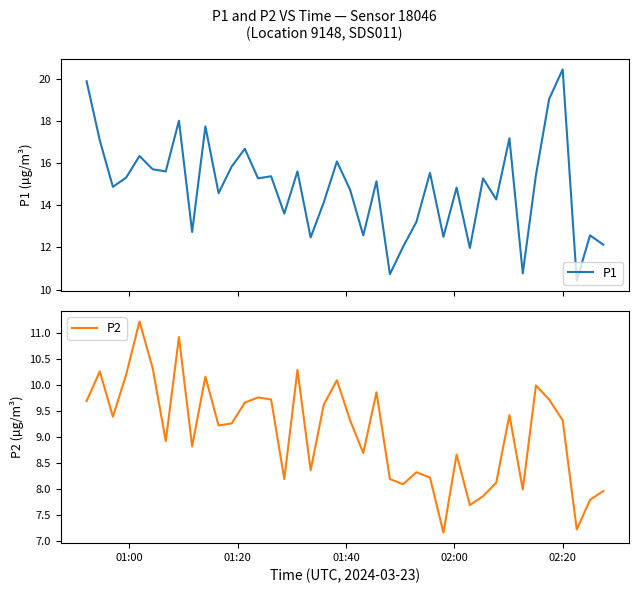

How many interior local valleys does the P1 series have?

14